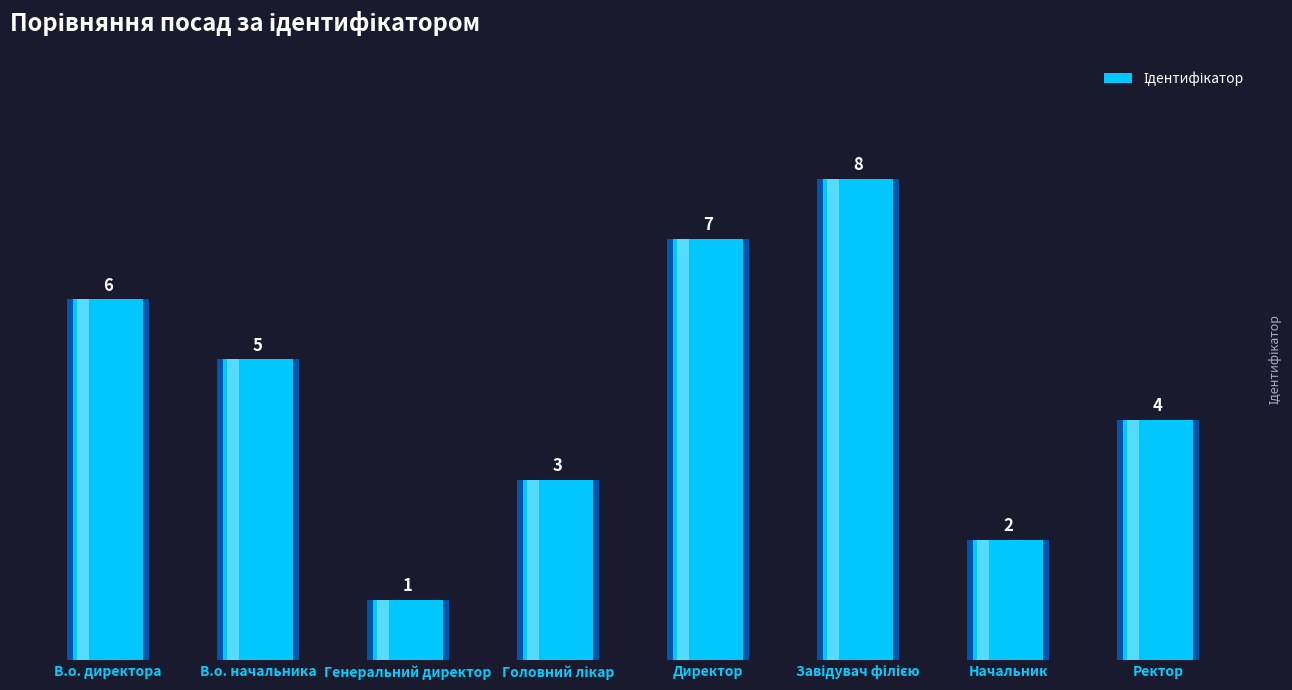

What is the difference between the maximum and minimum values?

7